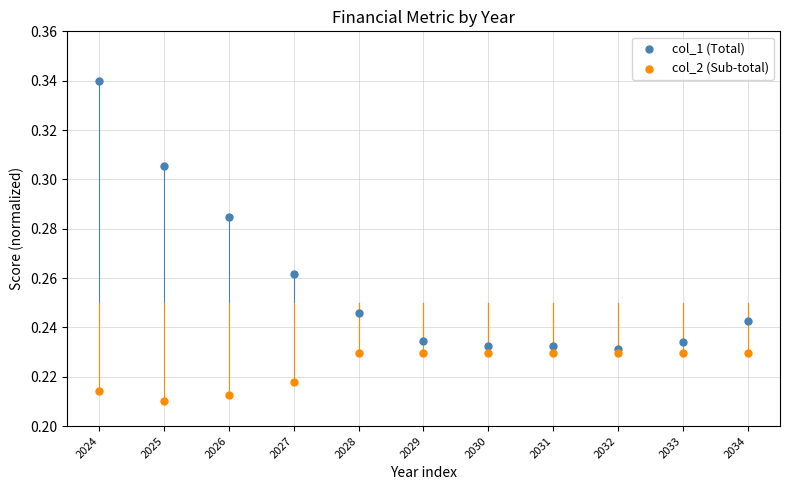

What is the X range (max minus min) for the scatter plot?

300.0